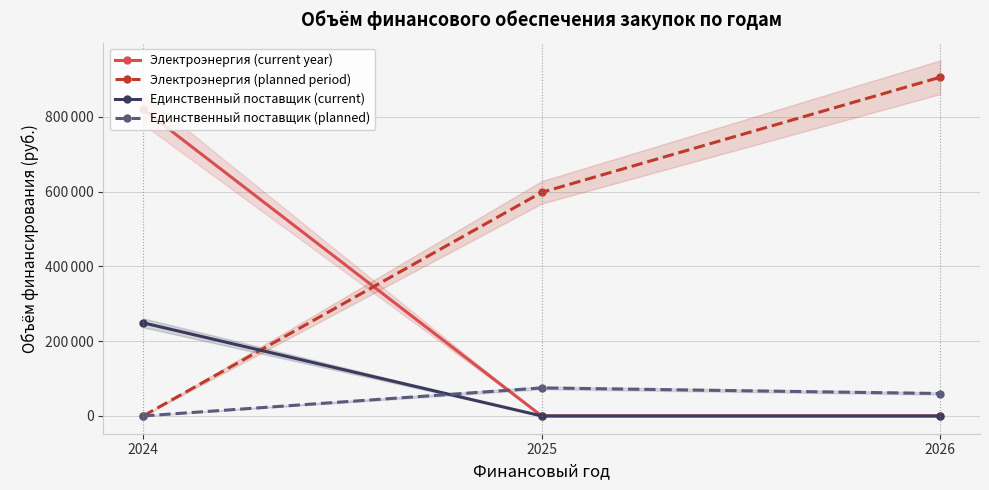

How many series are shown in this chart?

4